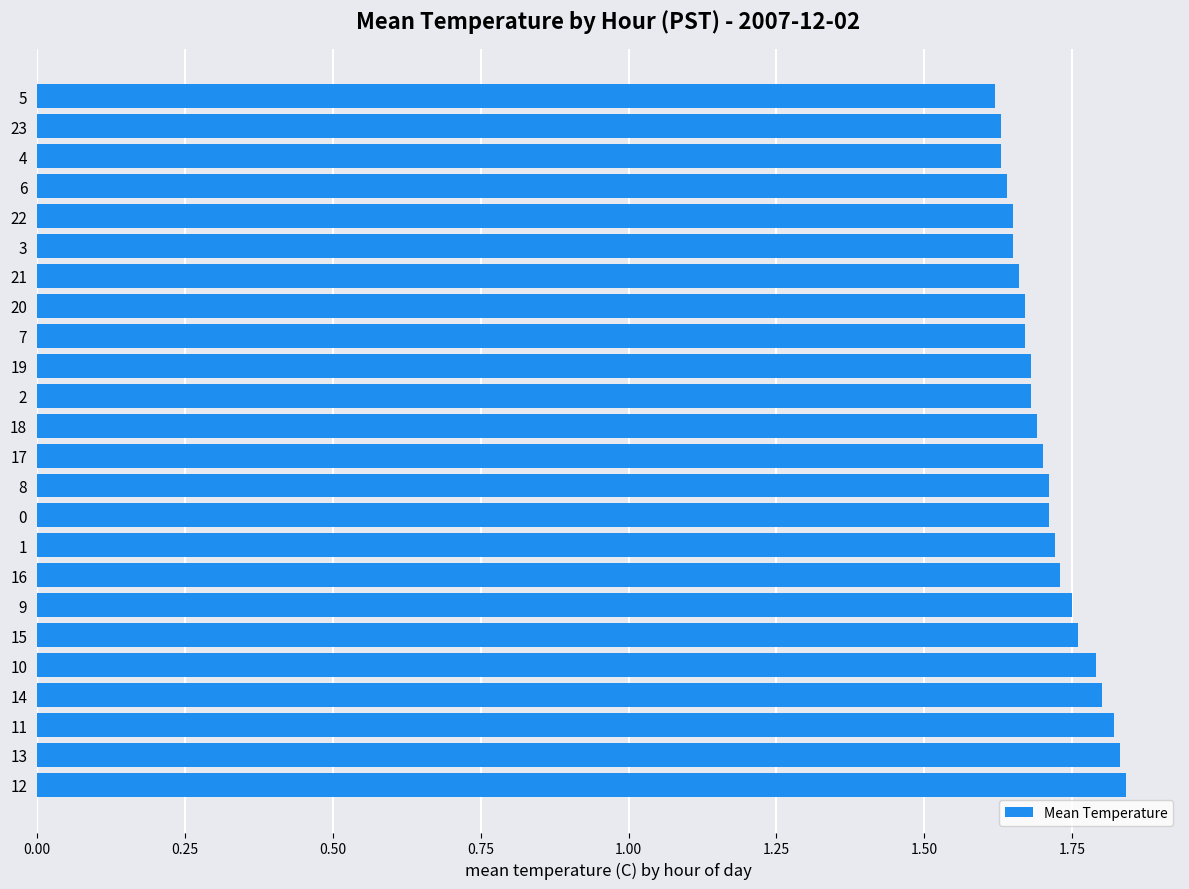

How many values are between 1 and 2?

24